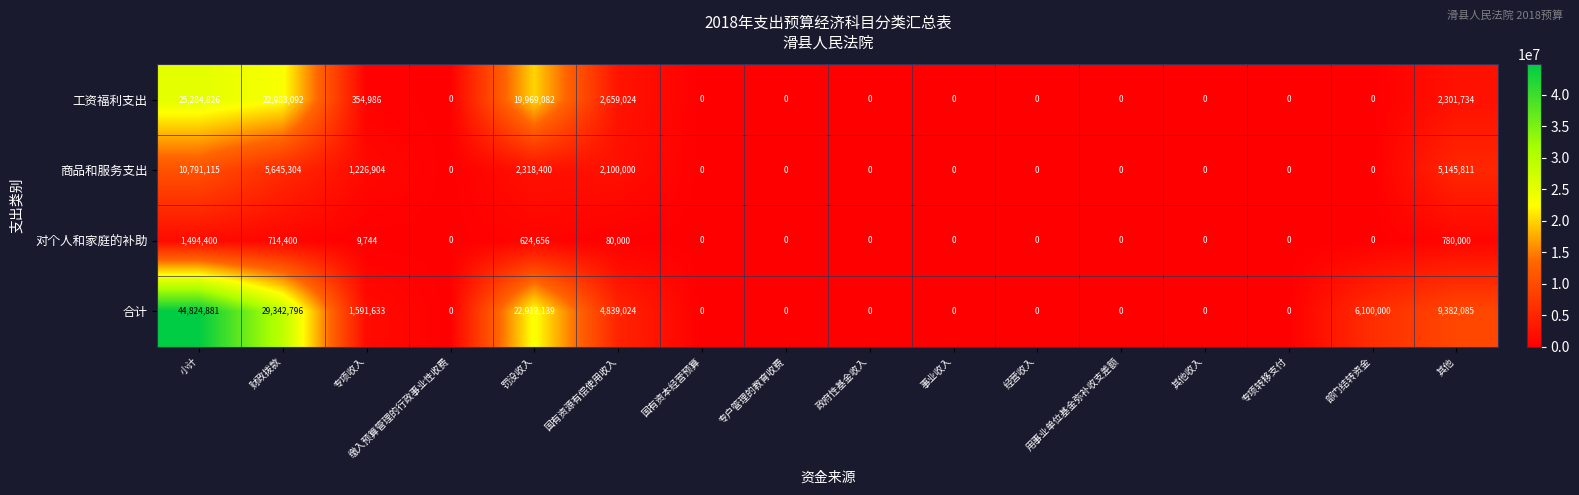

What is the spread (max minus min) of values at 小计?

43330481